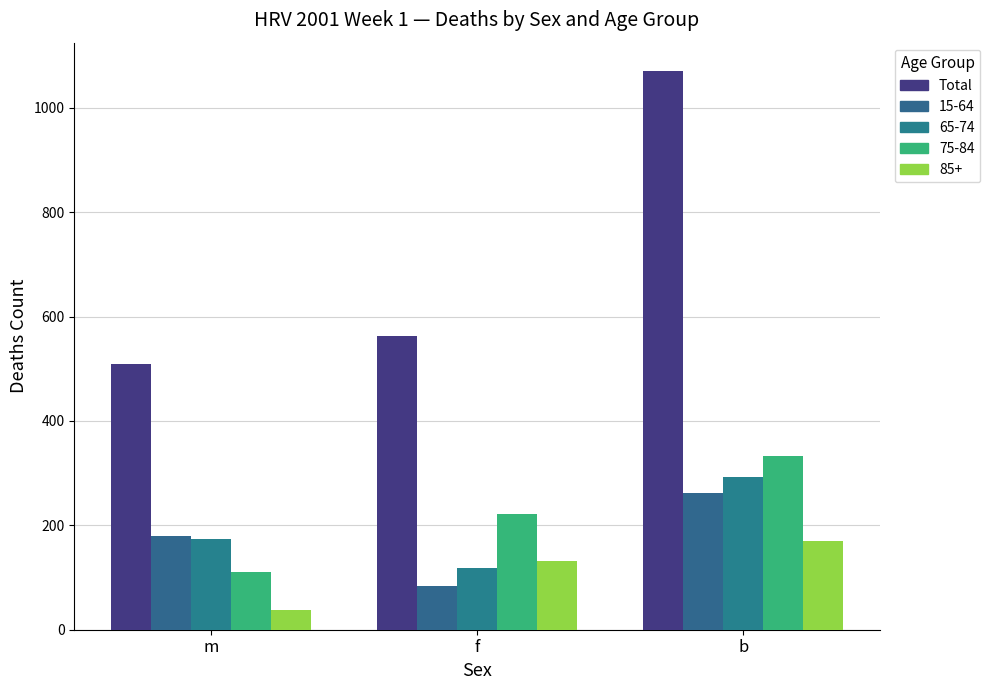

How many bars are there in total?

15